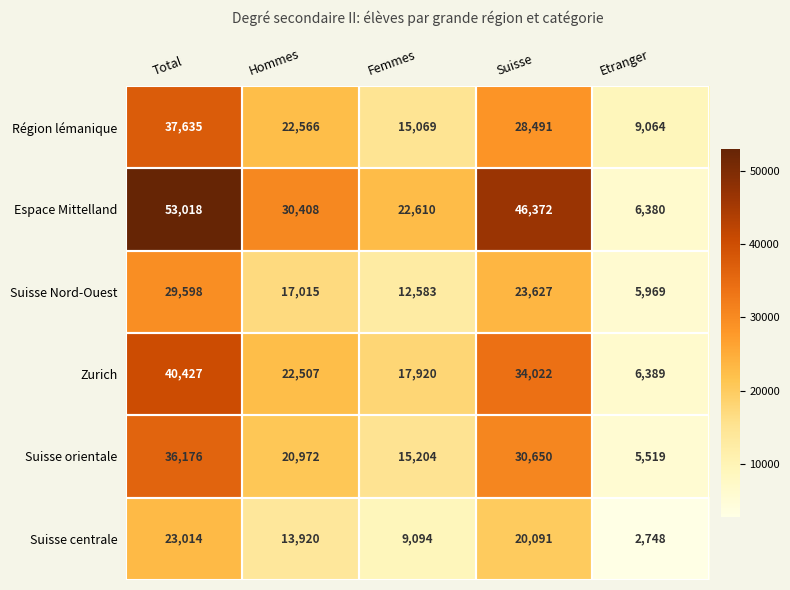

Rank the series at Hommes from highest to lowest value.

Espace Mittelland, Région lémanique, Zurich, Suisse orientale, Suisse Nord-Ouest, Suisse centrale